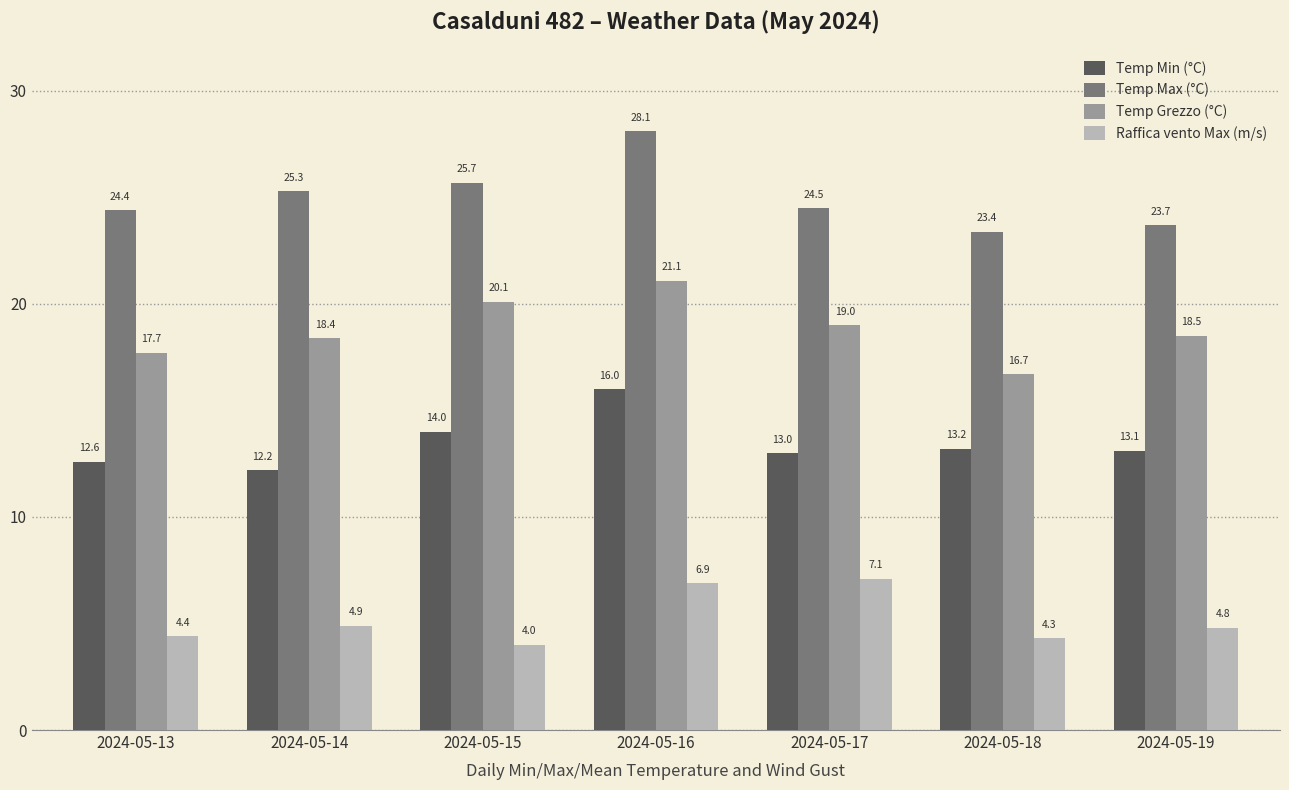

True or false: Temp Grezzo (°C) has a value of 20.1 at 2024-05-15.

True